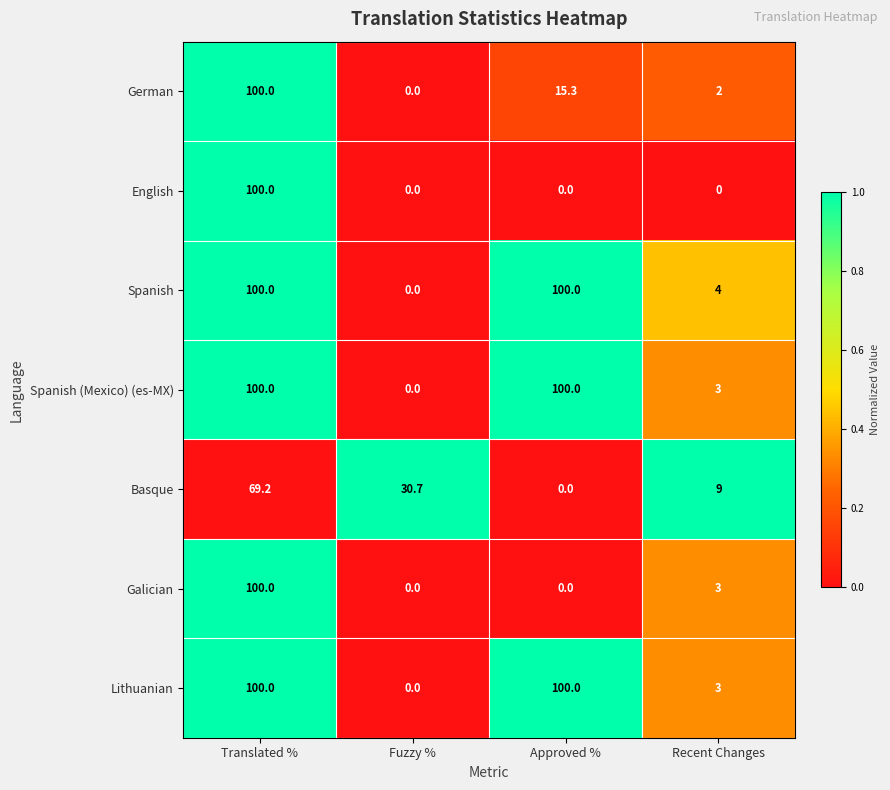

Reading left to right, list all the values displayed in this chart.

German: 100.0	0.0	15.3	2.0
English: 100.0	0.0	0.0	0.0
Spanish: 100.0	0.0	100.0	4.0
Spanish (Mexico) (es-MX): 100.0	0.0	100.0	3.0
Basque: 69.2	30.7	0.0	9.0
Galician: 100.0	0.0	0.0	3.0
Lithuanian: 100.0	0.0	100.0	3.0